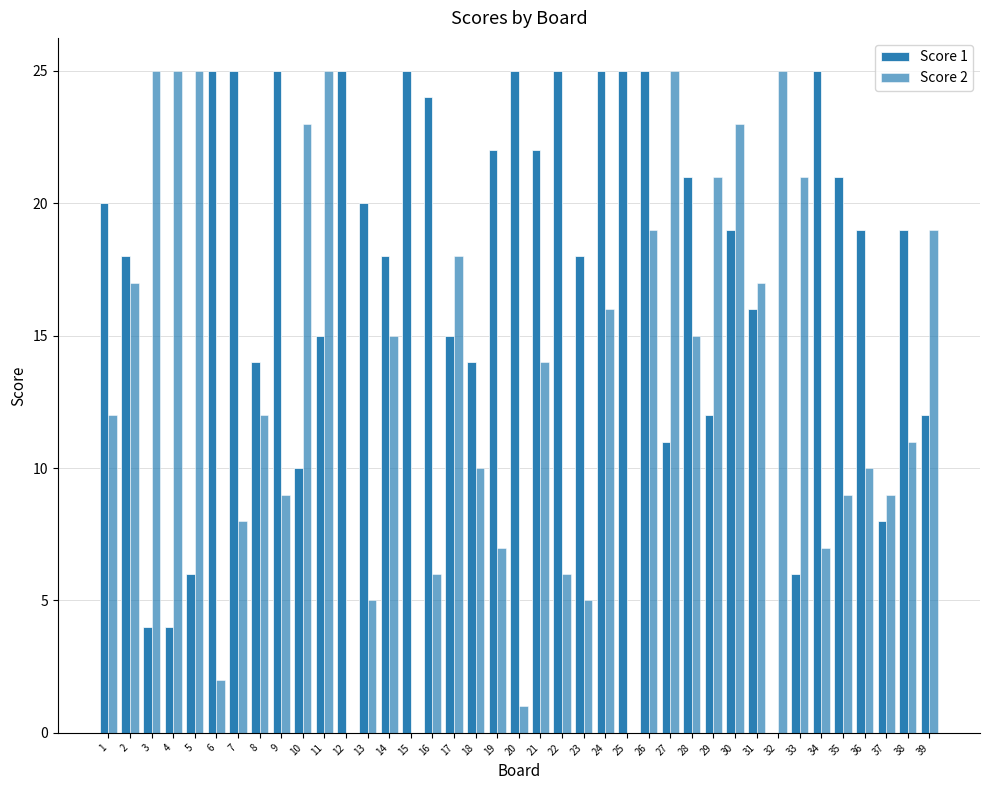

Are the bars grouped side by side (vs. stacked)?

Yes